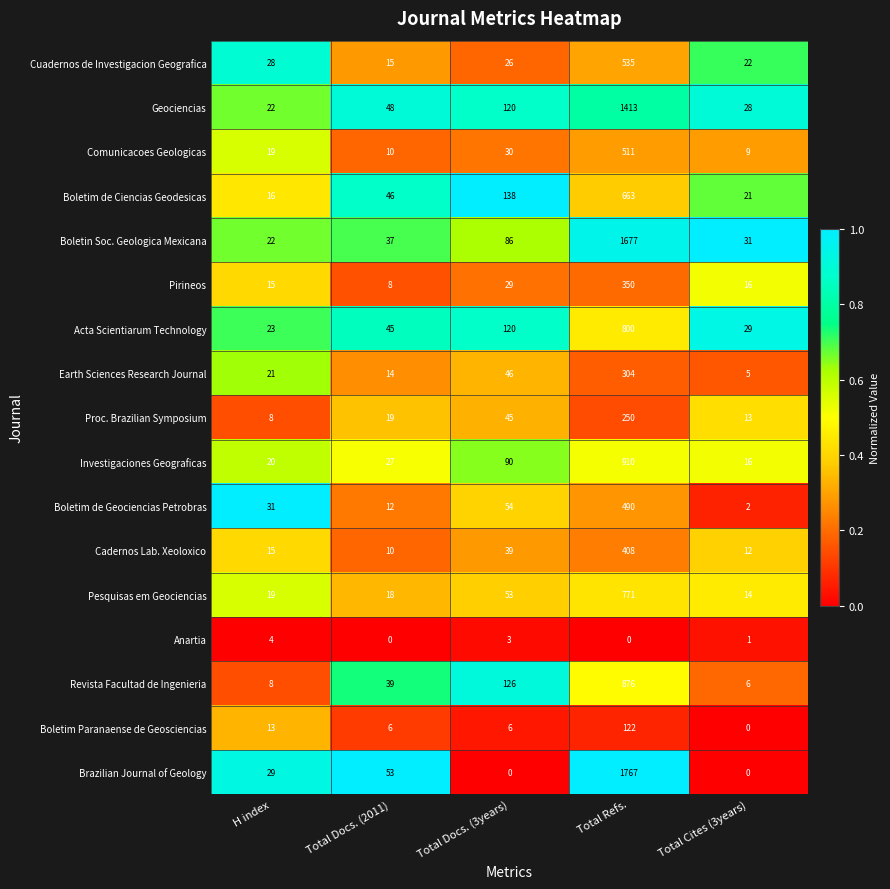

What is the difference between the second highest and second lowest values in the Cadernos Lab. Xeoloxico series?

27